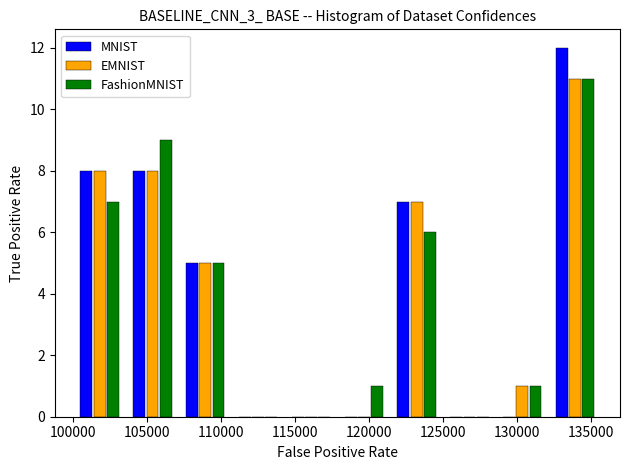

What is the height of the FashionMNIST bar covering 107000 to 110500 on the x-axis? Neither the bar edges nor the heights are printed on the chart, so give them approximately, as read against the axes.

5